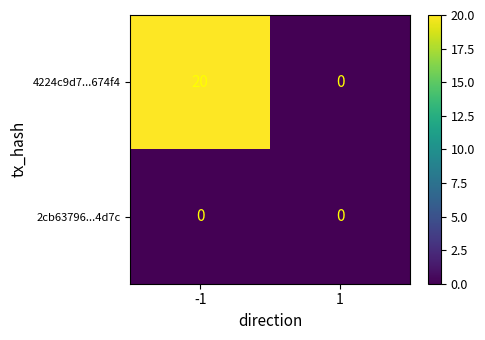

Reading left to right, list all the values displayed in this chart.

4224c9d7...674f4: -1=20	1=0
2cb63796...4d7c: -1=0	1=0